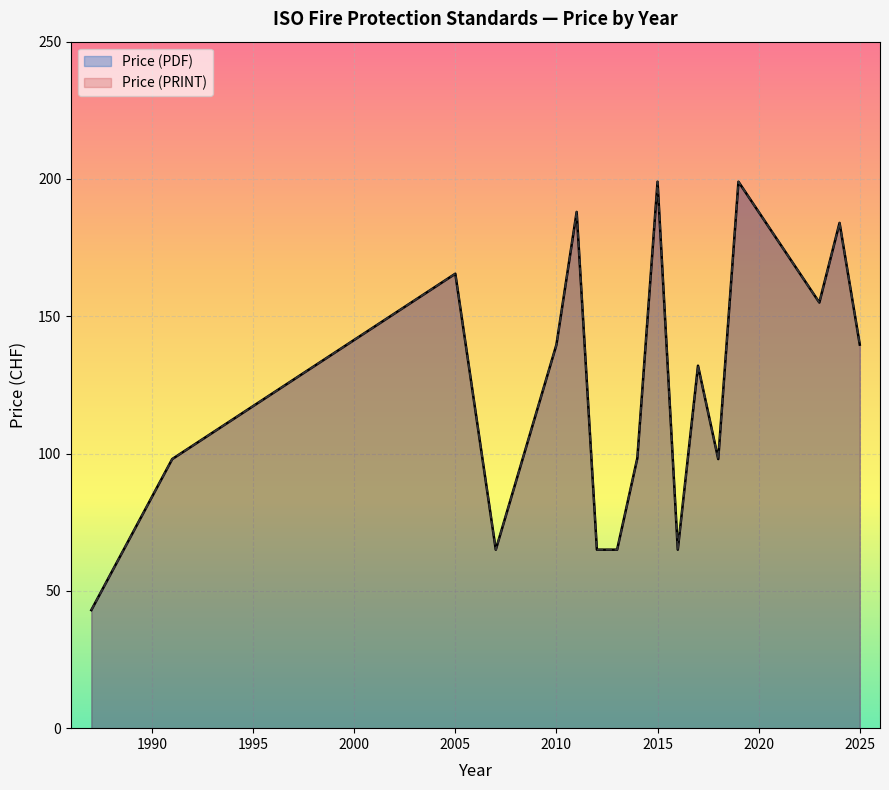

What are all the series names shown in the legend?

Price (PDF), Price (PRINT)